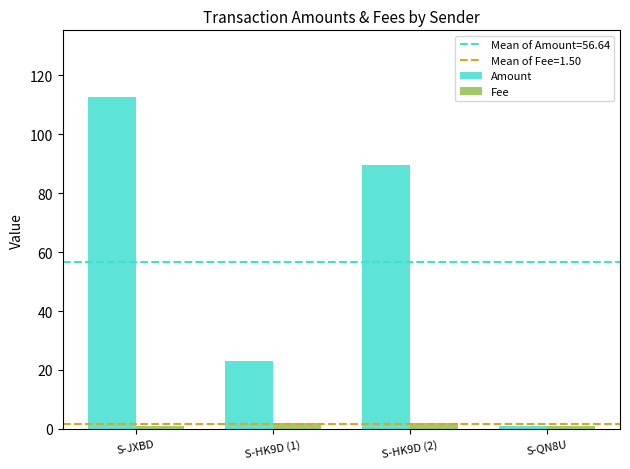

How many categories are shown in the chart?

4